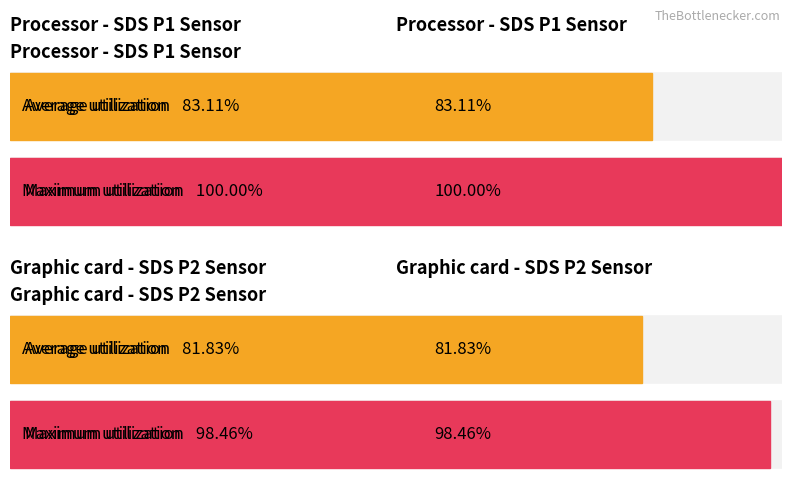

At which label does Maximum utilization first exceed 4?

SDS_P1